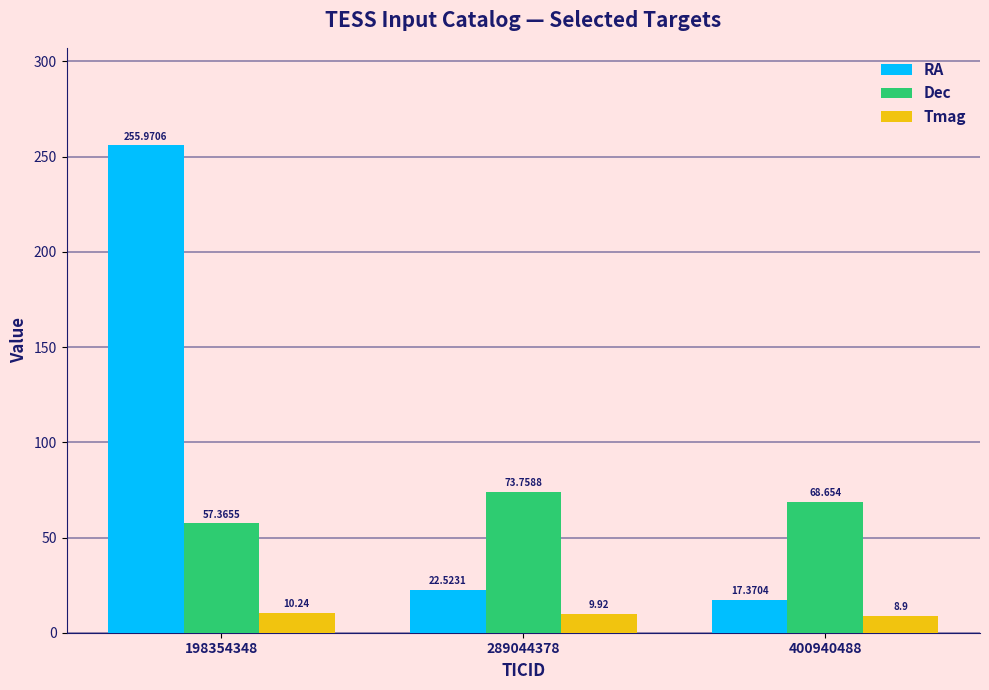

Where is Dec nearest to the value 65?

400940488